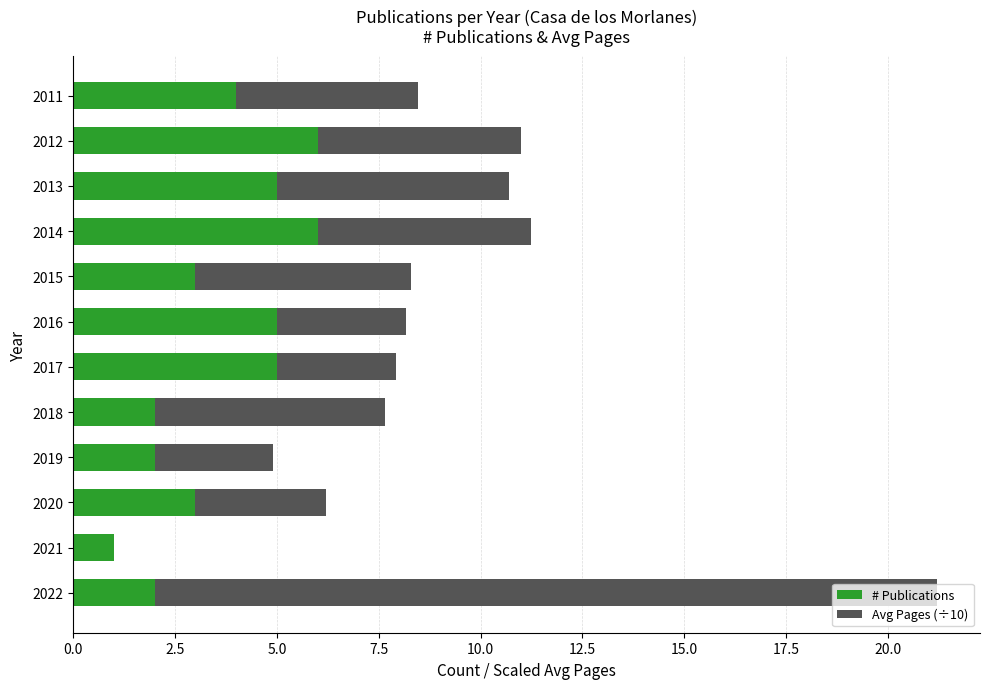

What is the sum of all # Publications values?

44.0